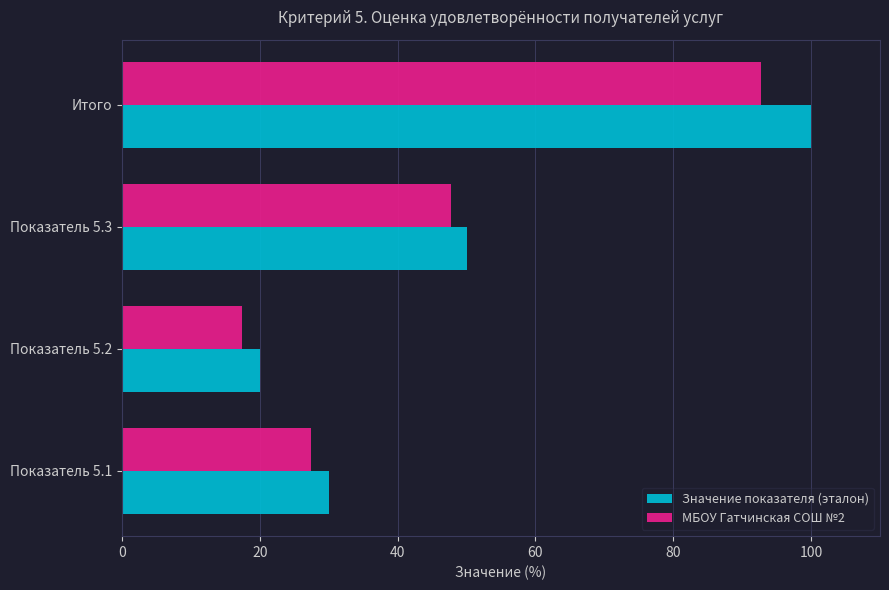

Rank the series by their average value, from highest to lowest.

Значение показателя (эталон), МБОУ Гатчинская СОШ №2